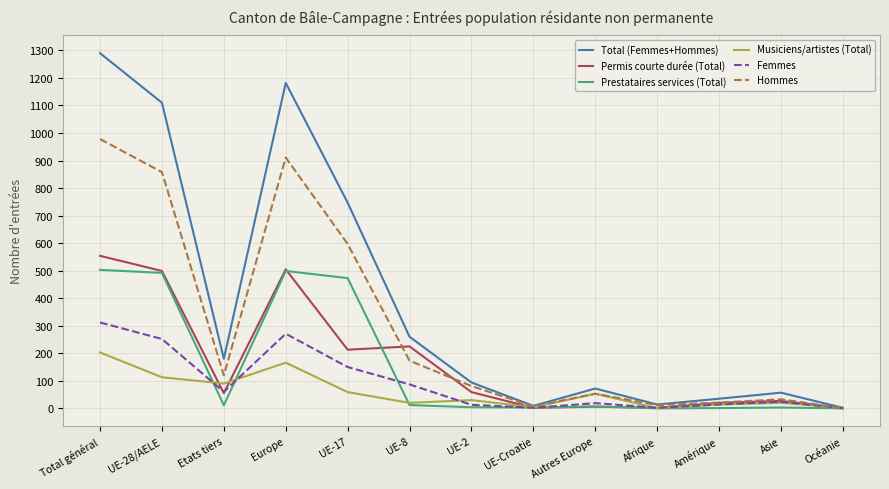

Count the number of data series in this chart.

6